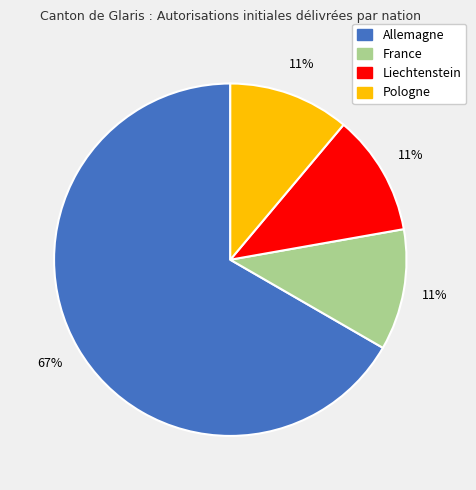

Is there a majority slice in this chart?

Yes